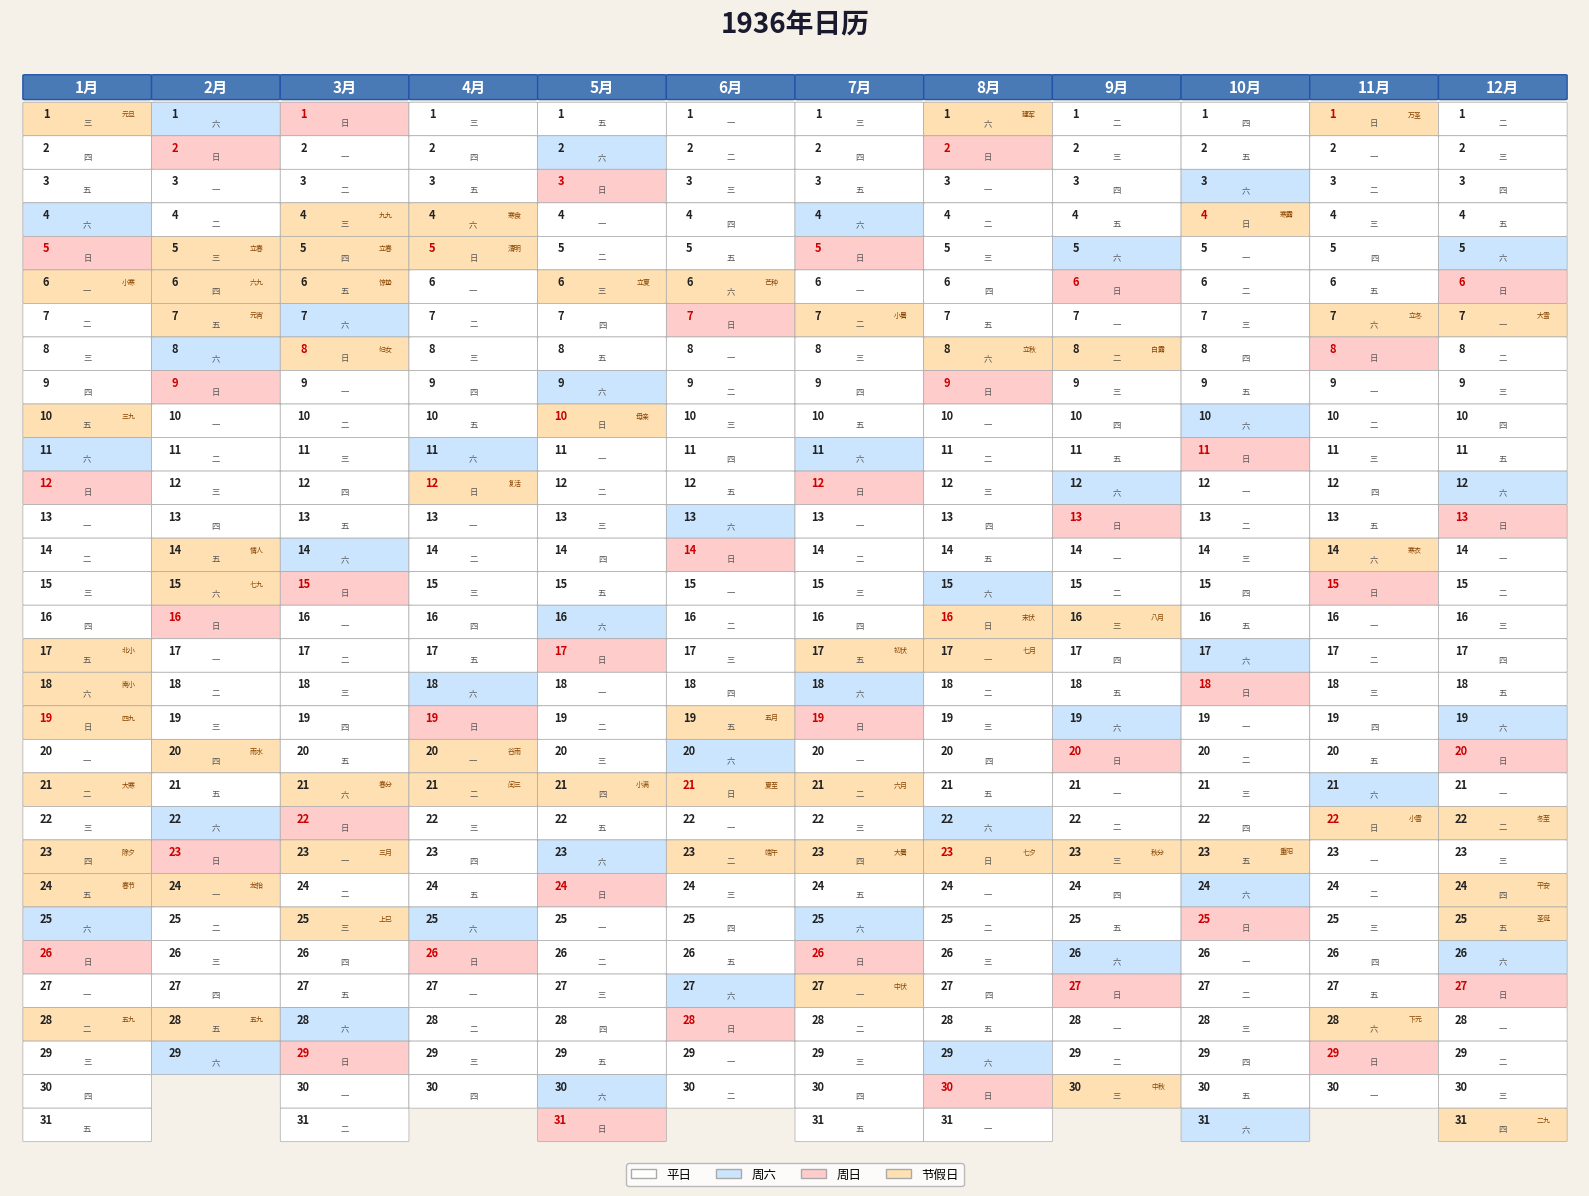

What is the sum of all 3月 values?

496